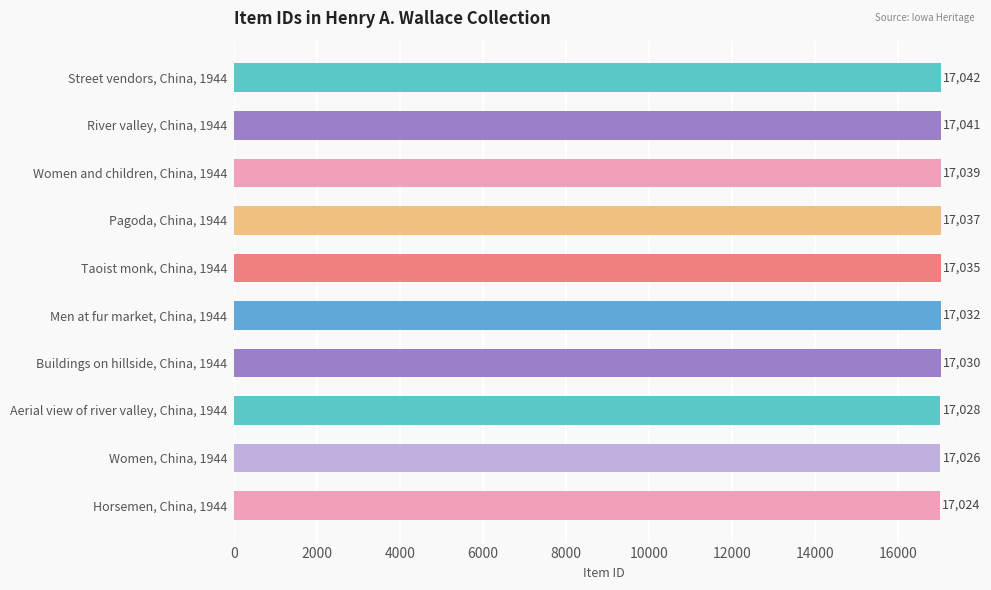

What is the difference between the values at Aerial view of river valley, China, 1944 and Men at fur market, China, 1944?

4